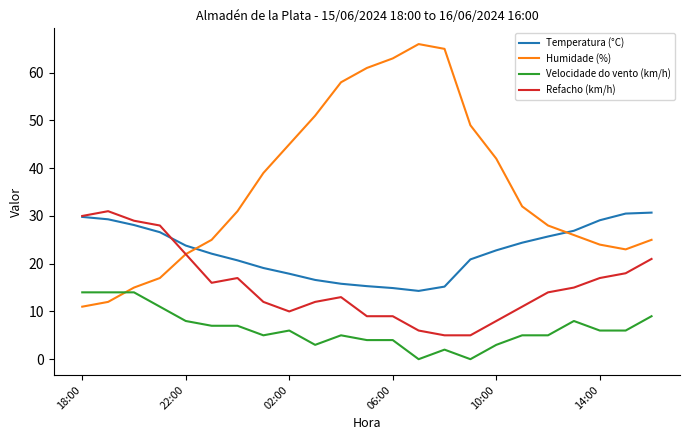

Rank the series by their average value, from lowest to highest.

Velocidade do vento (km/h), Refacho (km/h), Temperatura (°C), Humidade (%)